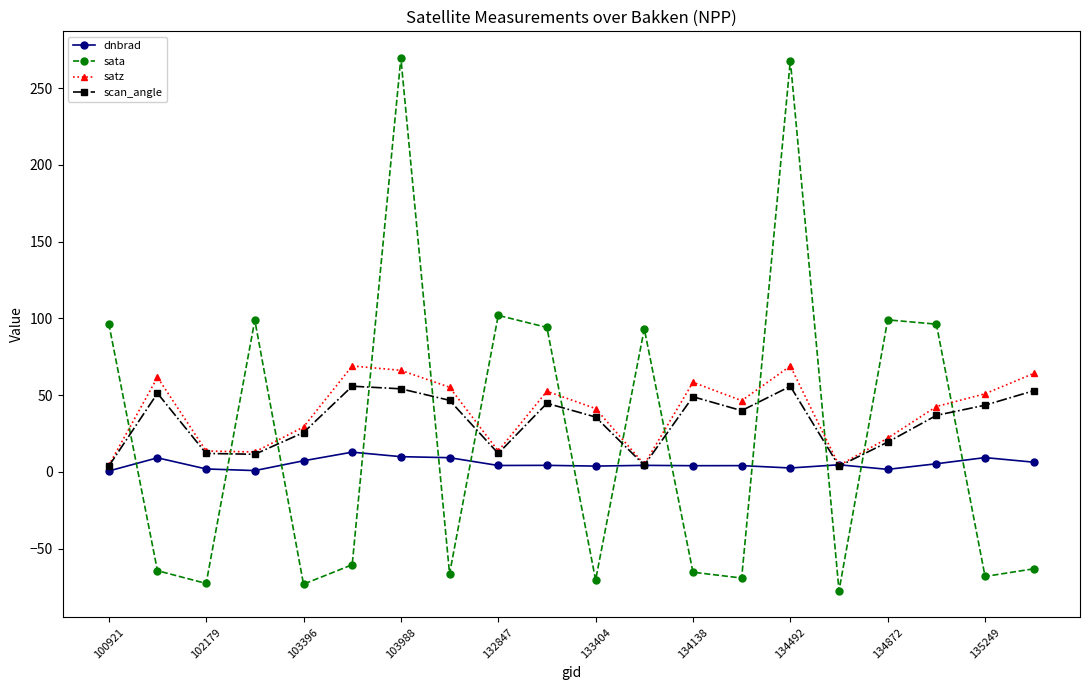

True or false: dnbrad has more than 1 points higher than both neighbors.

True